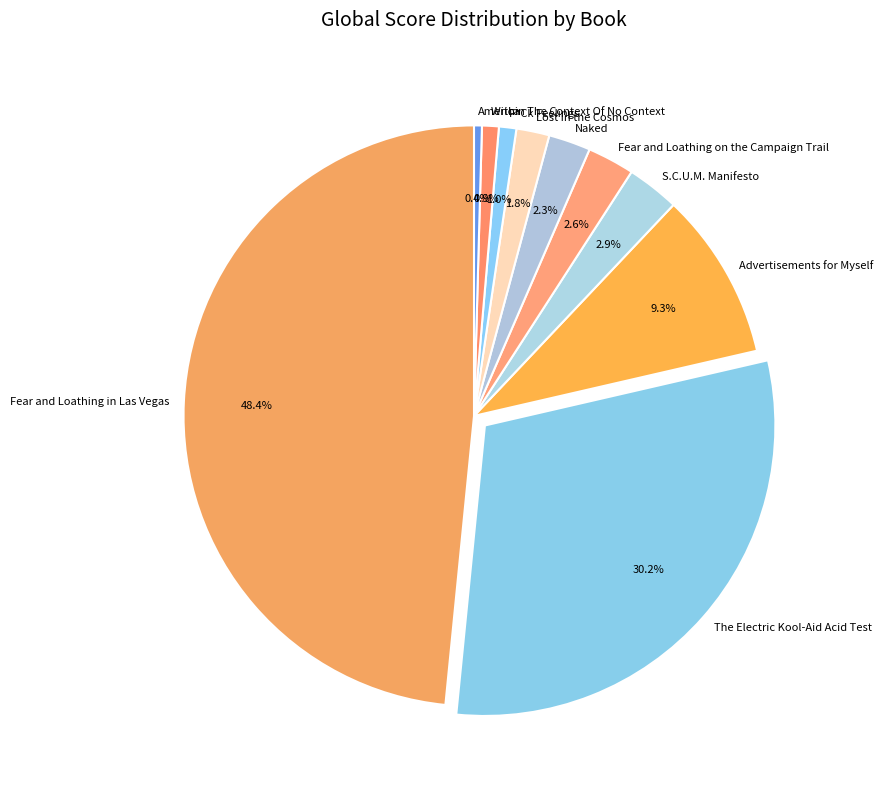

To the nearest percent, what is the difference between the America and Fear and Loathing on the Campaign Trail slice percentages?

2%